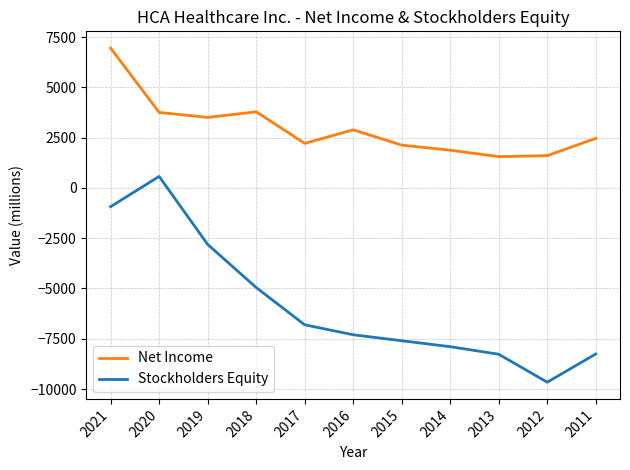

Between 2020 and 2012, which series saw the biggest shift?

Stockholders Equity